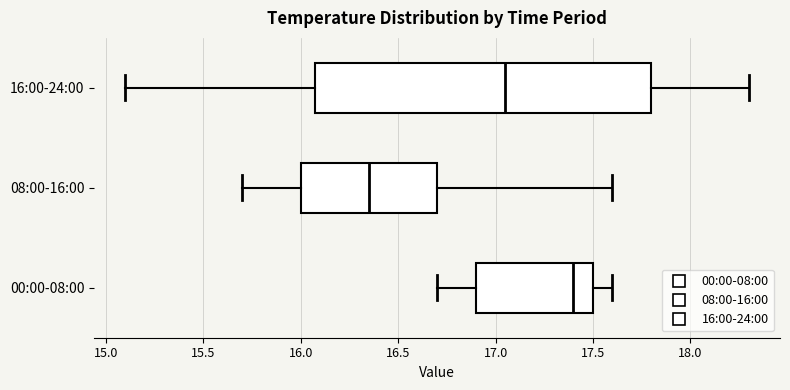

Where is the left edge of the box for 00:00-08:00 on the x-axis? The values are not printed on the chart, so give them approximately, as read against the axis.

16.90